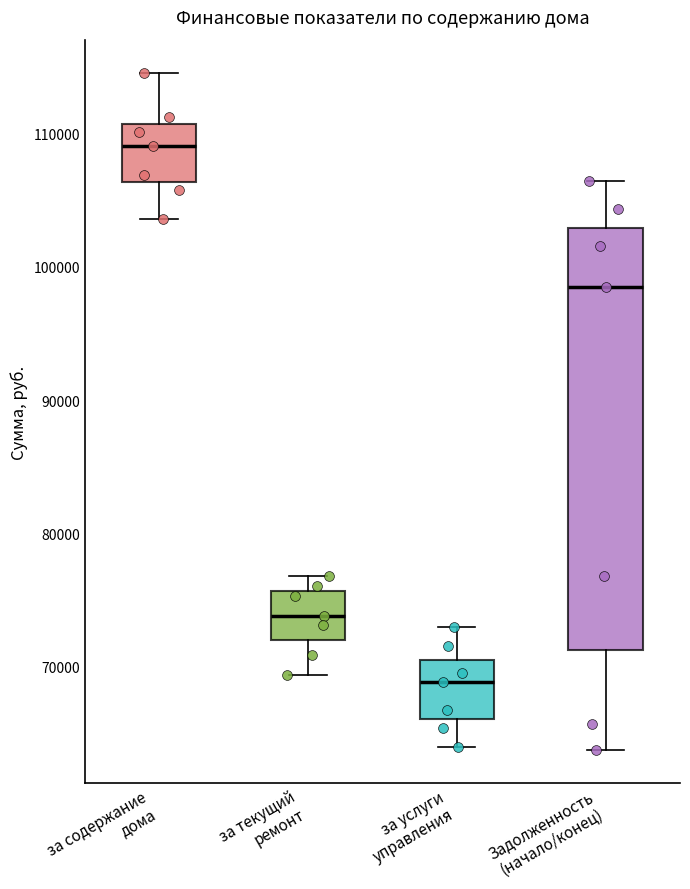

Reading left to right, read every box against the y-axis: the position of its median line, the range the box covers, and the ends of its whiskers. The values are not printed on the chart, so give them approximately, as read against the axis.

за содержание дома: median 109000, box 106000 to 111000, whiskers 104000 to 115000
за текущий ремонт: median 74000, box 72000 to 76000, whiskers 69000 to 77000
за услуги управления: median 69000, box 66000 to 71000, whiskers 64000 to 73000
Задолженность (начало/конец): median 98000, box 71000 to 103000, whiskers 64000 to 106000